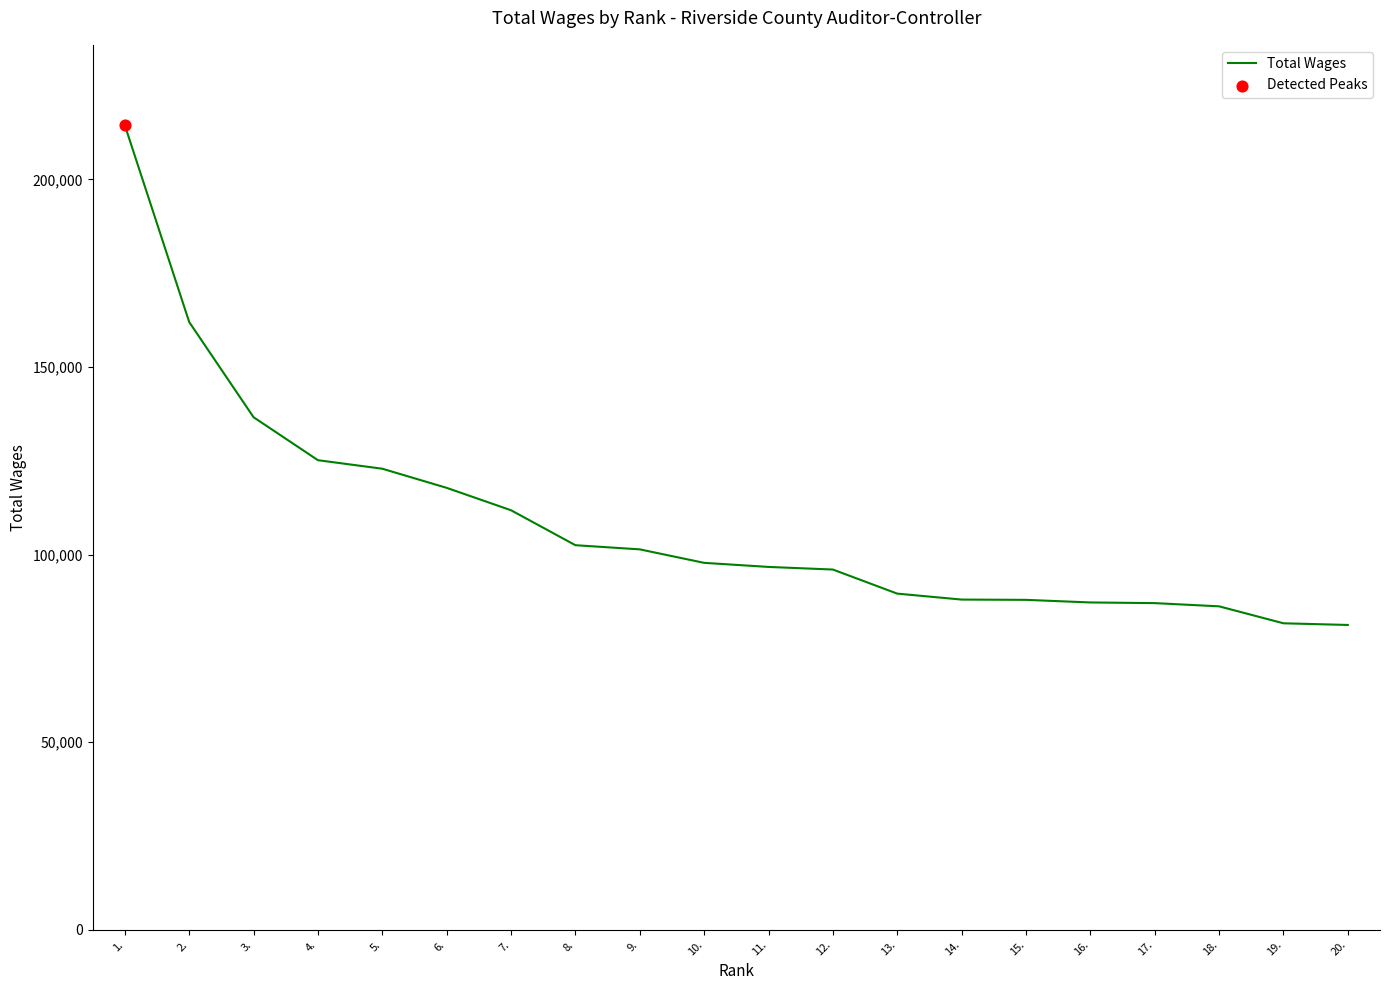

Approximately how many times larger is the value at 7. compared to 3.?

0.8